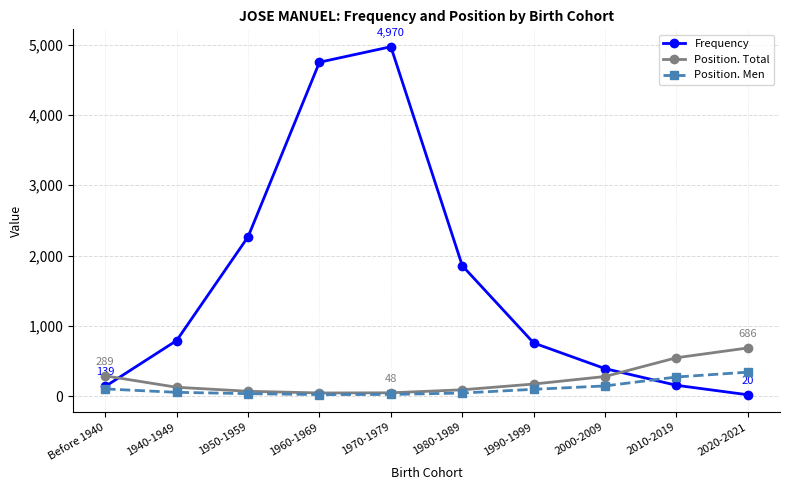

What is the difference between the Position. Total values at 1950-1959 and 1980-1989?

21